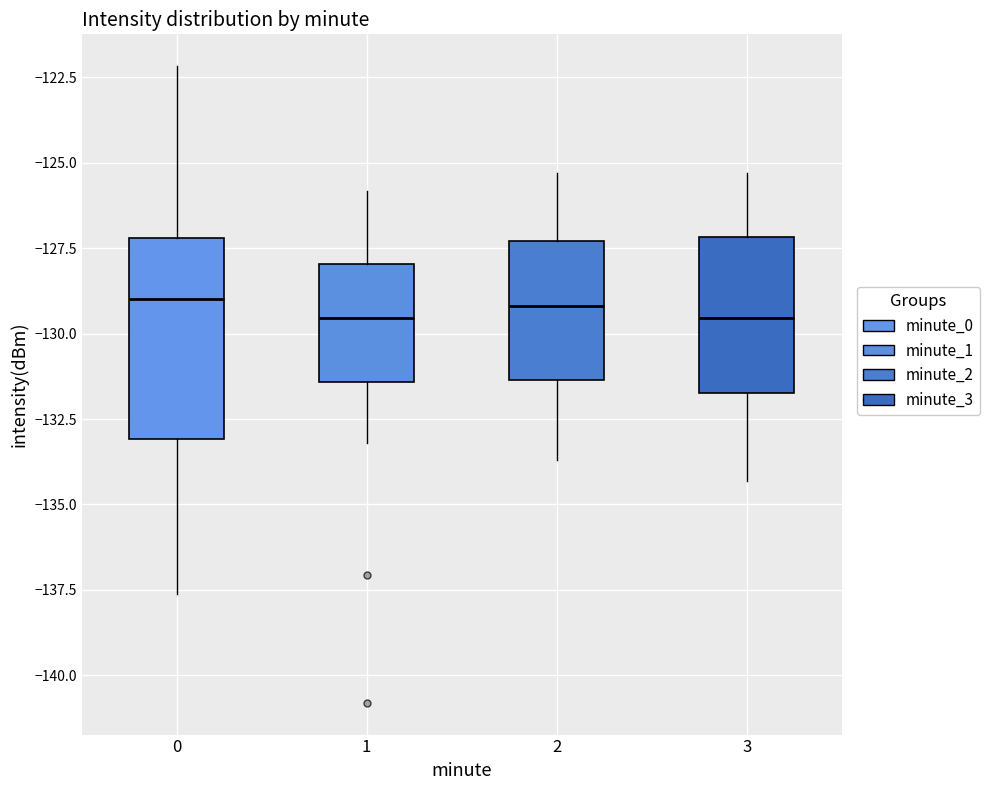

Reading left to right, read every box against the y-axis: the position of its median line, the range the box covers, and the ends of its whiskers. The values are not printed on the chart, so give them approximately, as read against the axis.

0: median -129.0, box -133.0 to -127.0, whiskers -137.5 to -122.0
1: median -129.5, box -131.5 to -128.0, whiskers -133.0 to -126.0
2: median -129.0, box -131.5 to -127.5, whiskers -133.5 to -125.5
3: median -129.5, box -131.5 to -127.0, whiskers -134.5 to -125.5